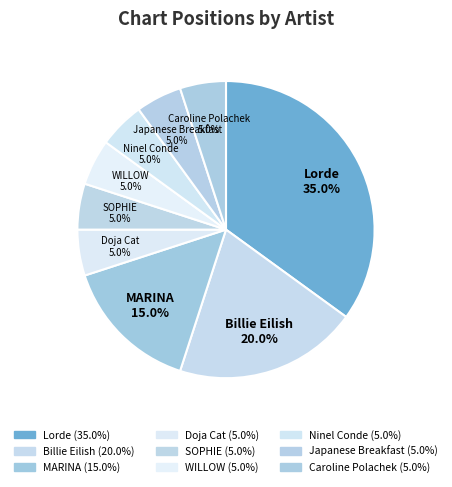

How many segments does this pie chart have?

9